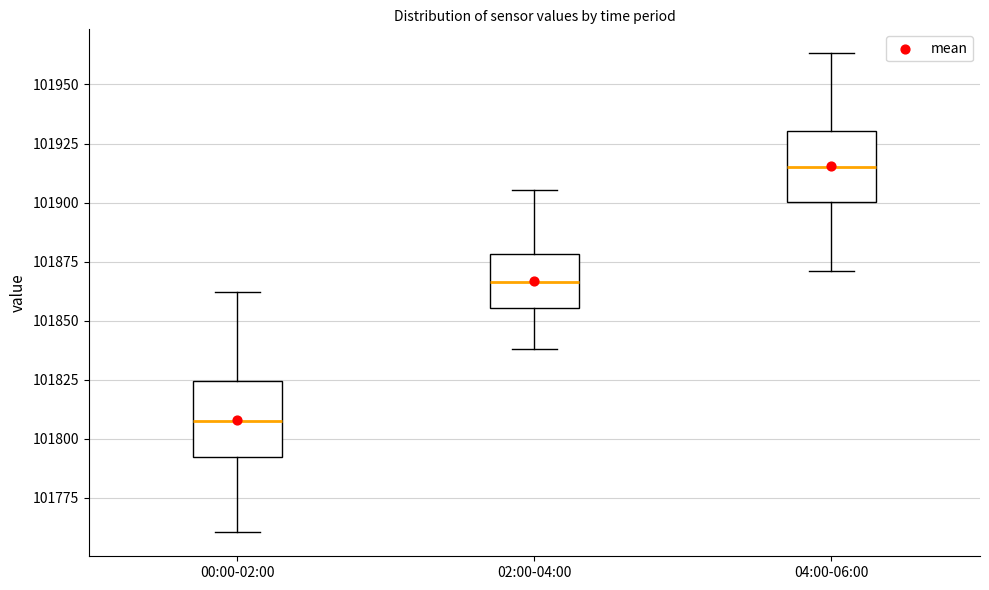

Reading left to right, read every box against the y-axis: the position of its median line, the range the box covers, and the ends of its whiskers. The values are not printed on the chart, so give them approximately, as read against the axis.

00:00-02:00: median 101810, box 101790 to 101825, whiskers 101760 to 101860
02:00-04:00: median 101865, box 101855 to 101880, whiskers 101840 to 101905
04:00-06:00: median 101915, box 101900 to 101930, whiskers 101870 to 101965